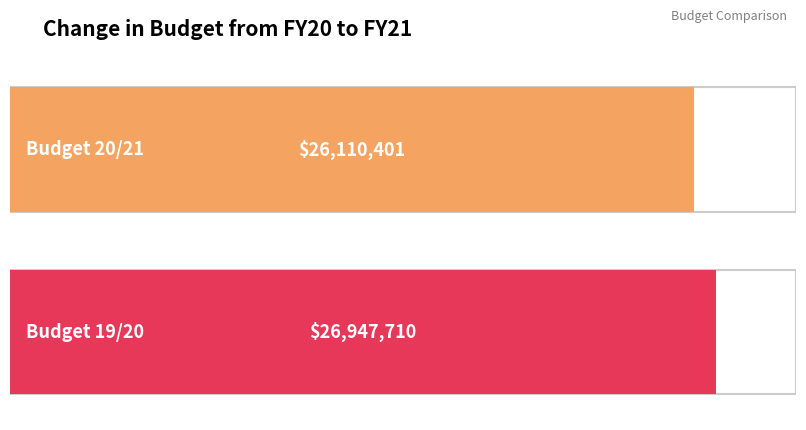

Does the chart contain stacked bars?

No